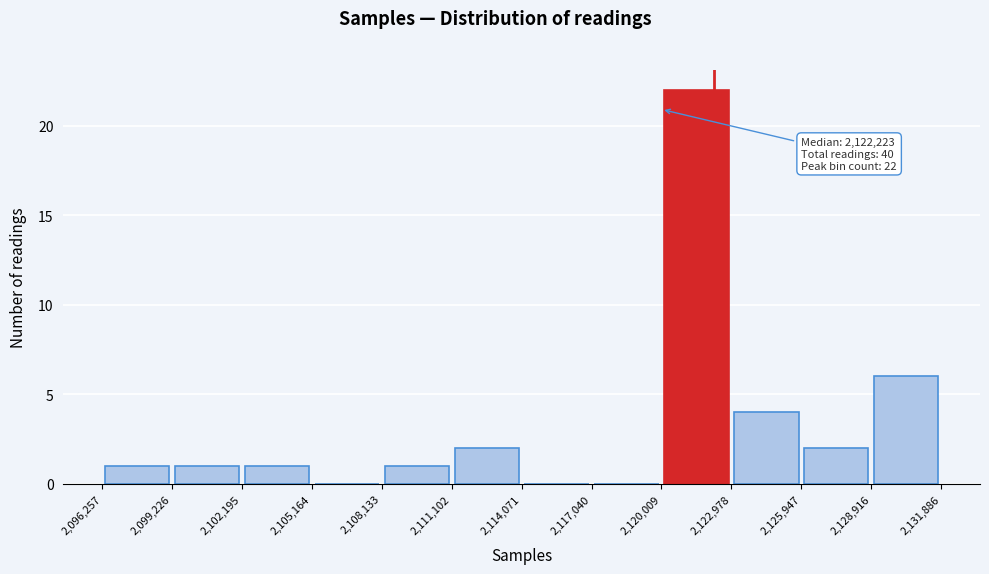

Which range on the x-axis has the tallest bar?

2,120,009 to 2,122,978